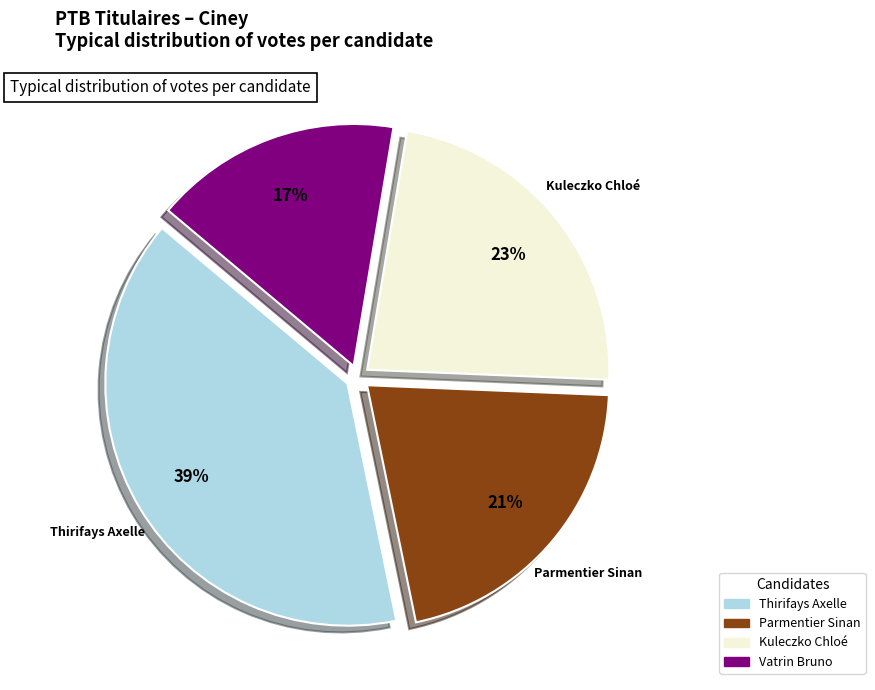

Is there any slice that represents more than half of the pie?

No